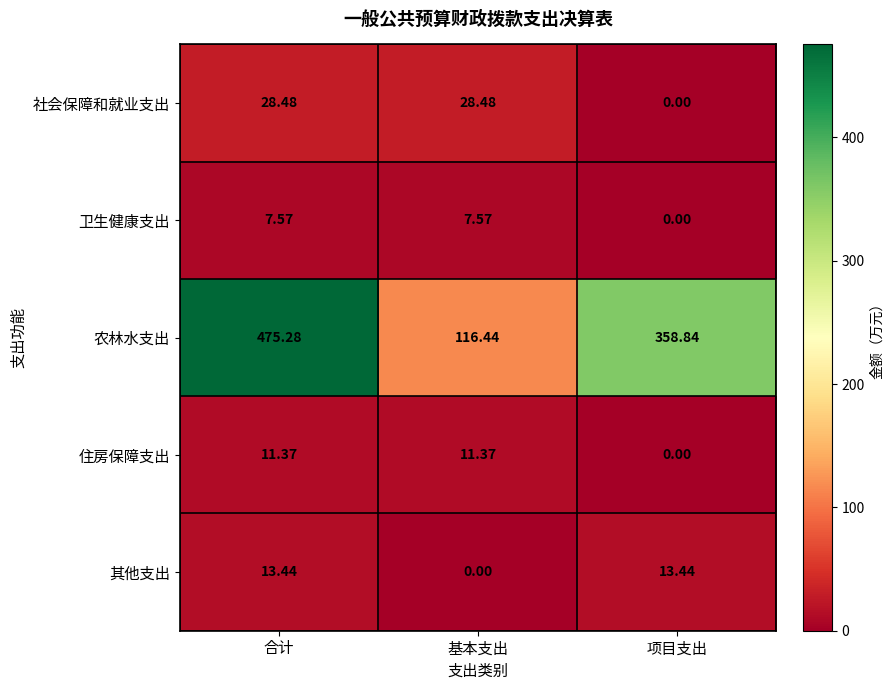

Which category has the lowest value in the 其他支出 series?

基本支出